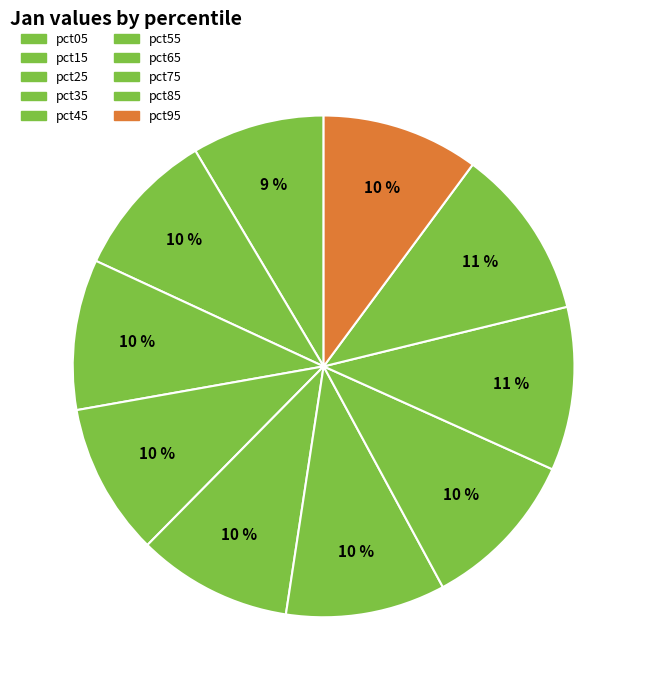

Is it true that pct05 is 9% of the pie?

True